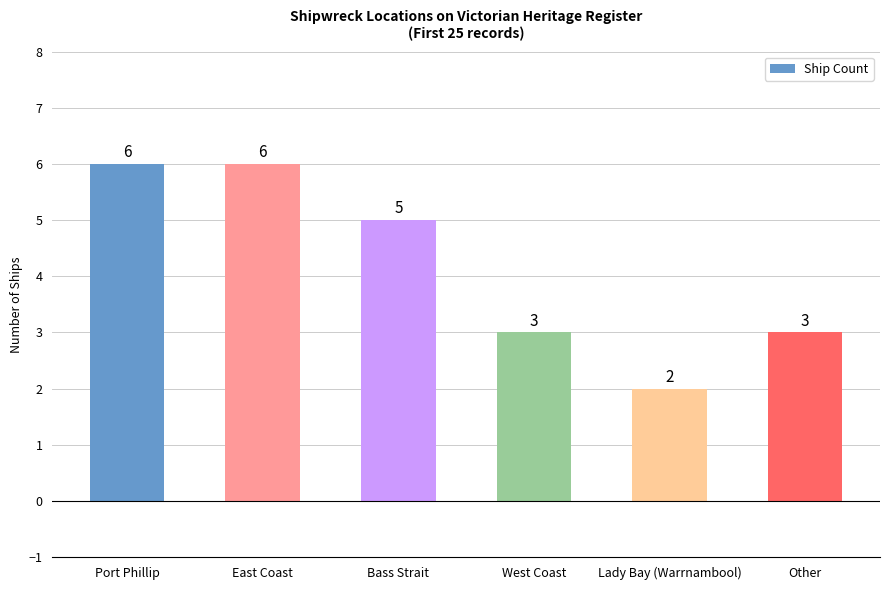

Count the values in the range 3 to 6.

5